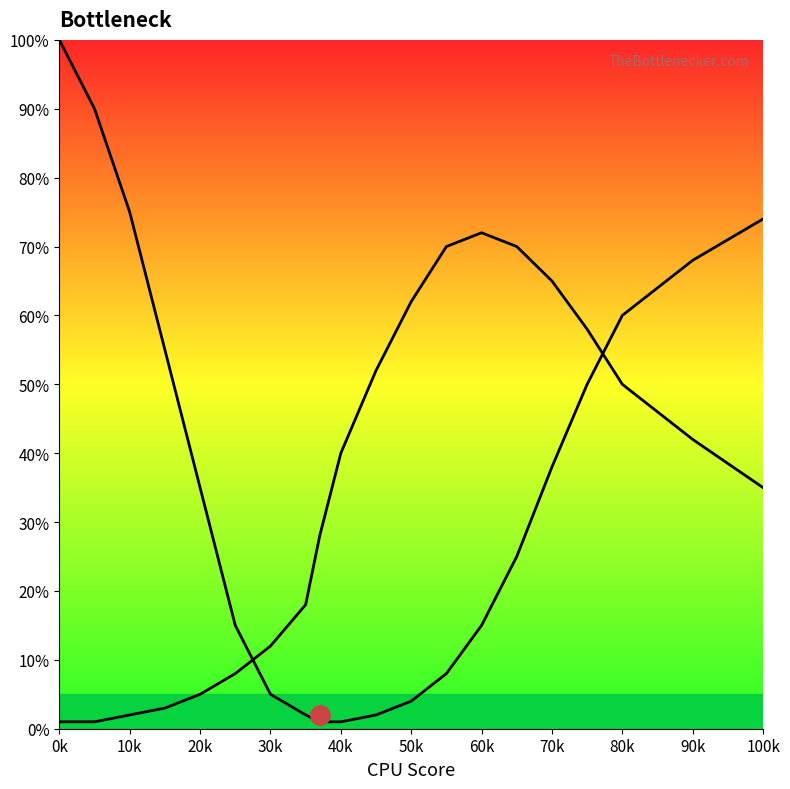

What is the difference between the second highest and second lowest values in the GPU Bottleneck series?

89